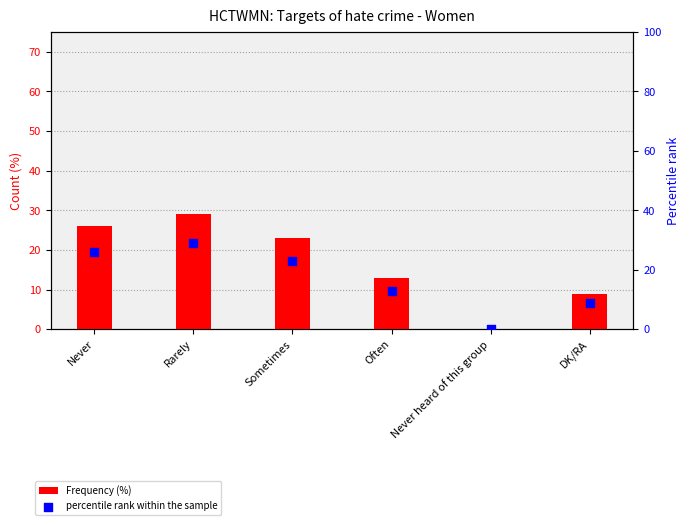

Which series has the widest spread of Y values?

Frequency (%)